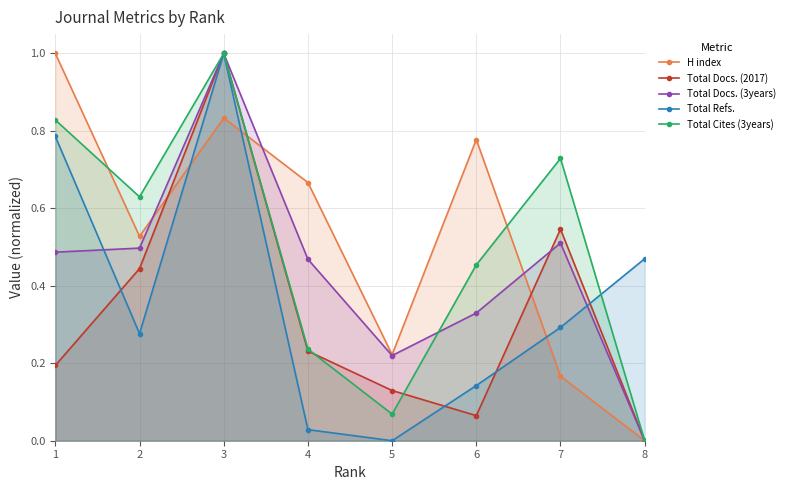

What is the sum of all Total Refs. values?

3.0